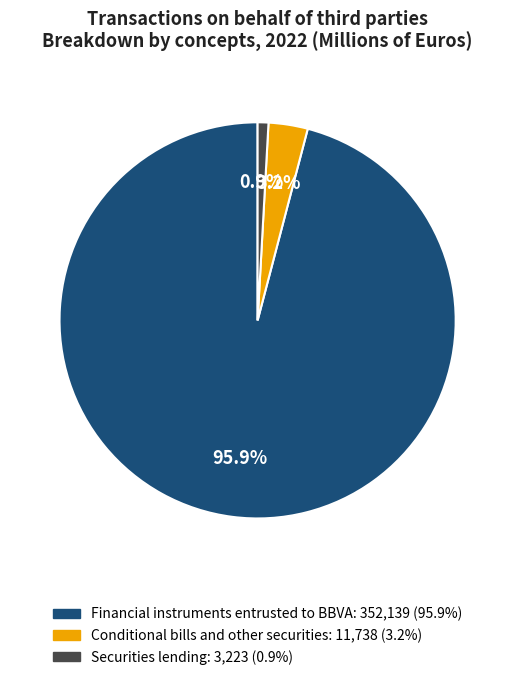

Which category has the smallest portion of the pie?

Securities lending